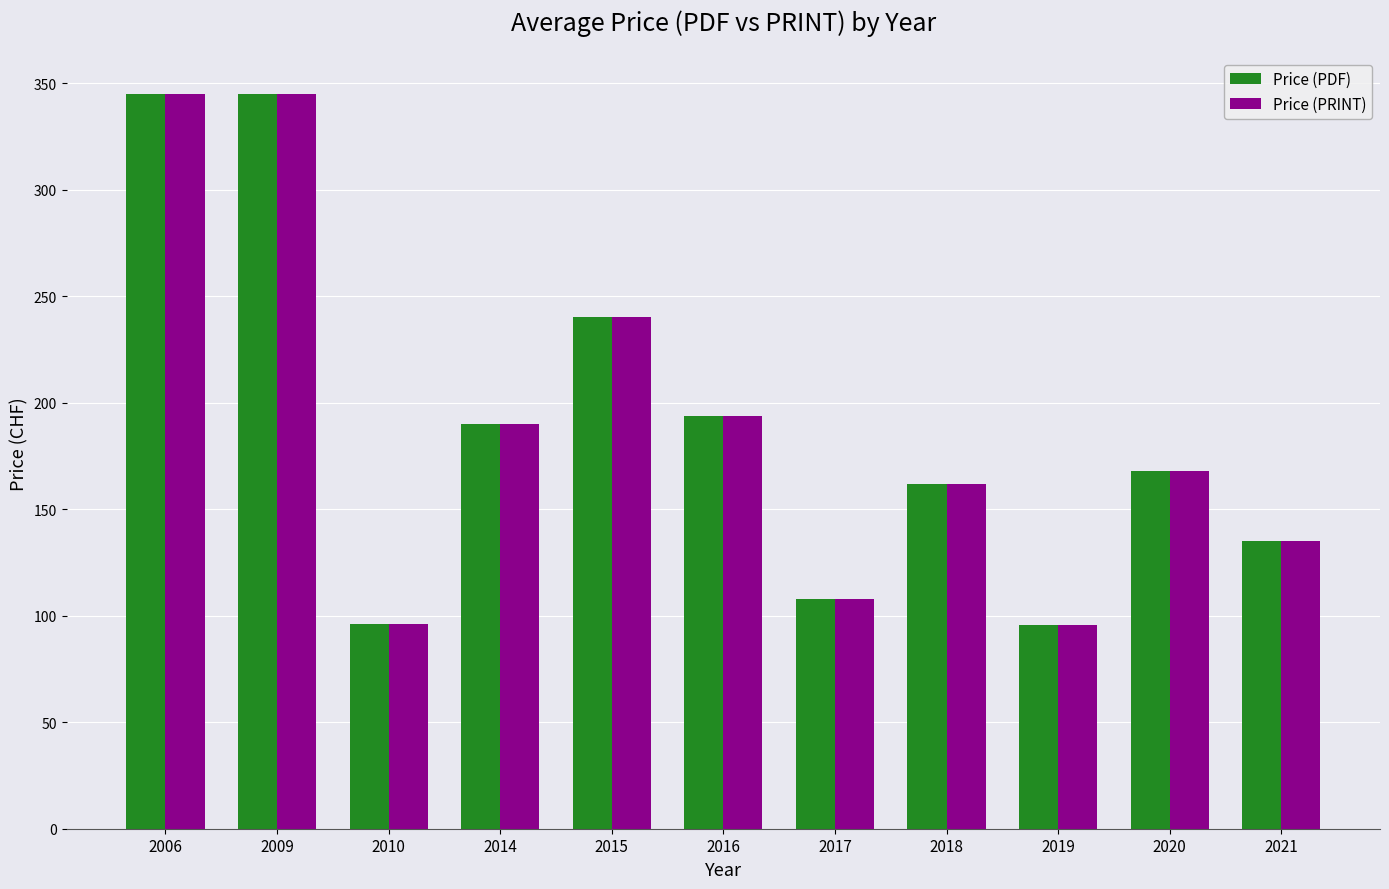

What is the maximum value shown in the chart?

345.0